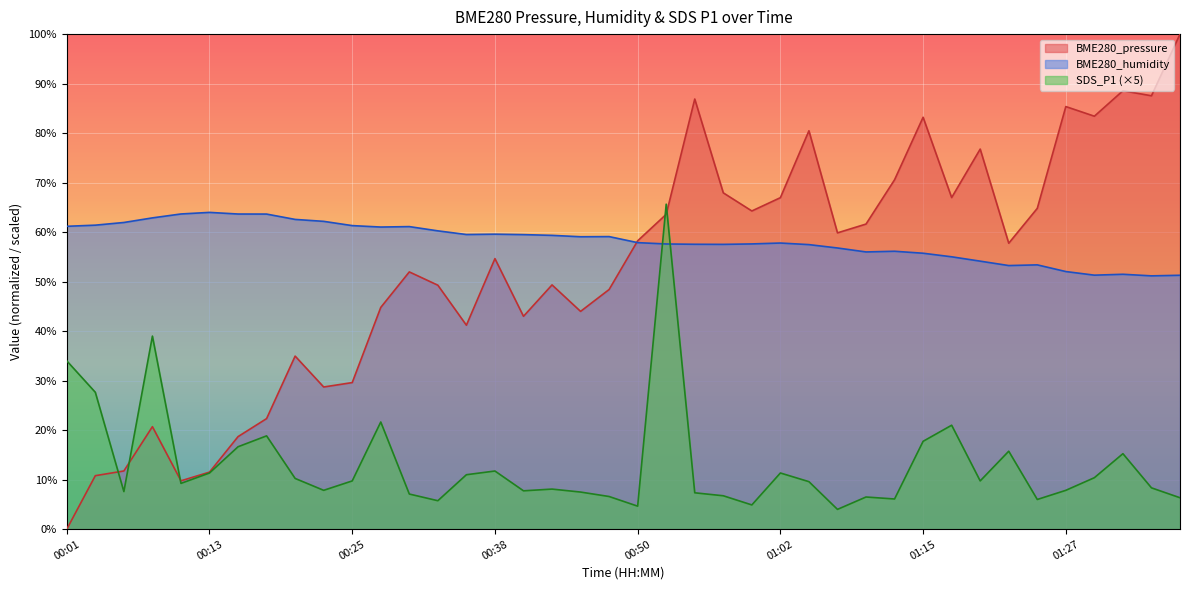

What is the label of the 31st point from the left?

01:15